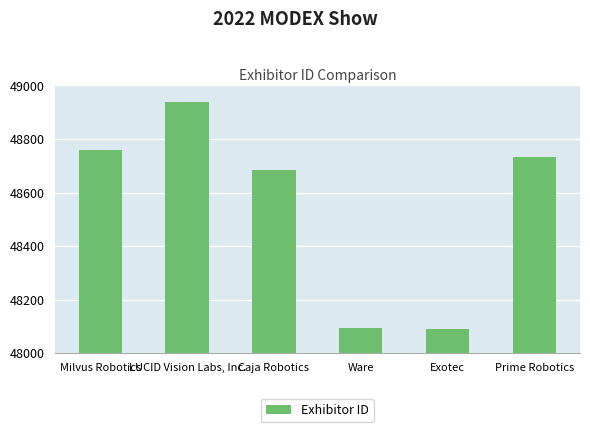

Are the bars grouped side by side (vs. stacked)?

No